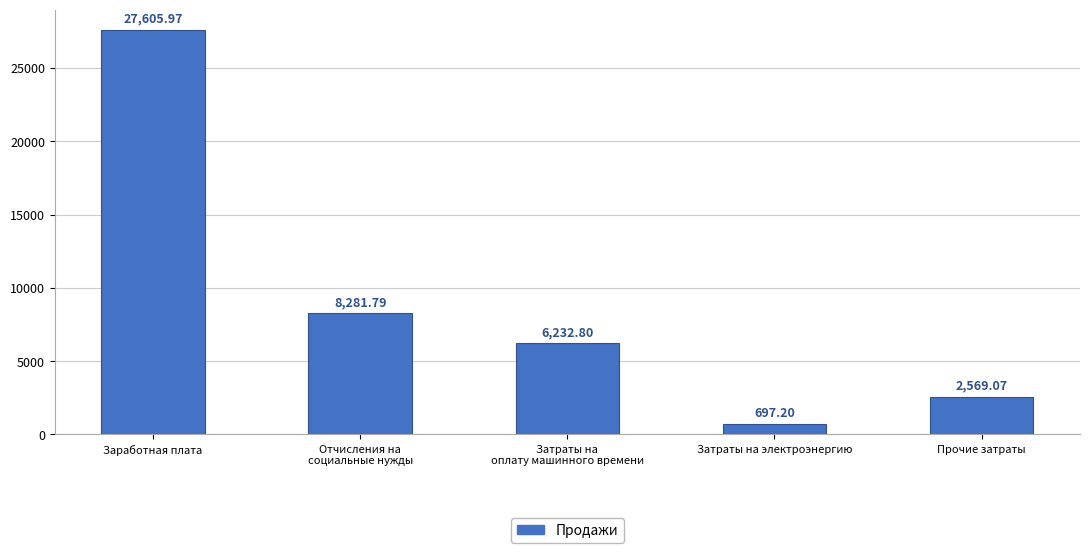

Are the bars grouped side by side (vs. stacked)?

No